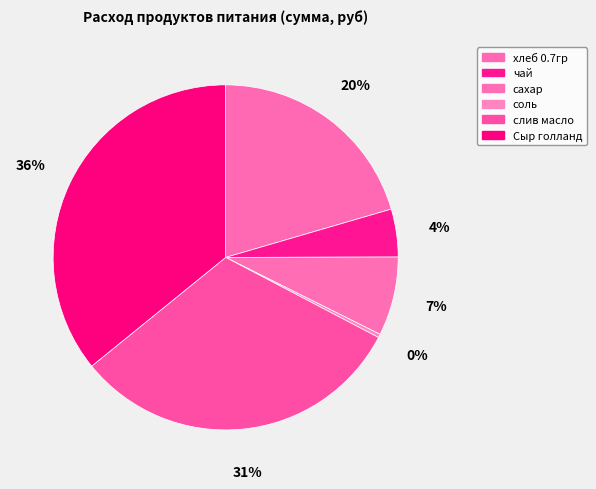

Combined, do слив масло and чай account for over 50%?

No